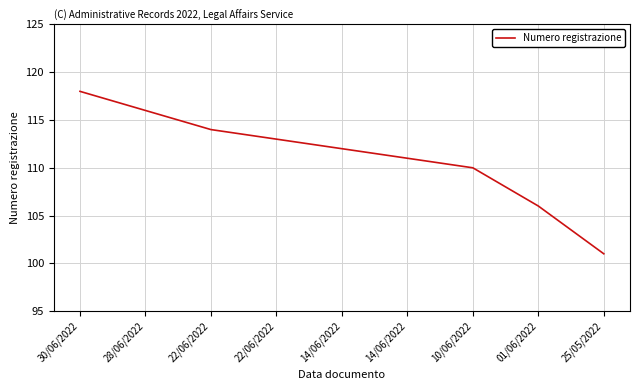

Reading left to right, extract all data points from this chart.

30/06/2022=118	28/06/2022=116	22/06/2022=114	22/06/2022=113	14/06/2022=112	14/06/2022=111	10/06/2022=110	01/06/2022=106	25/05/2022=101